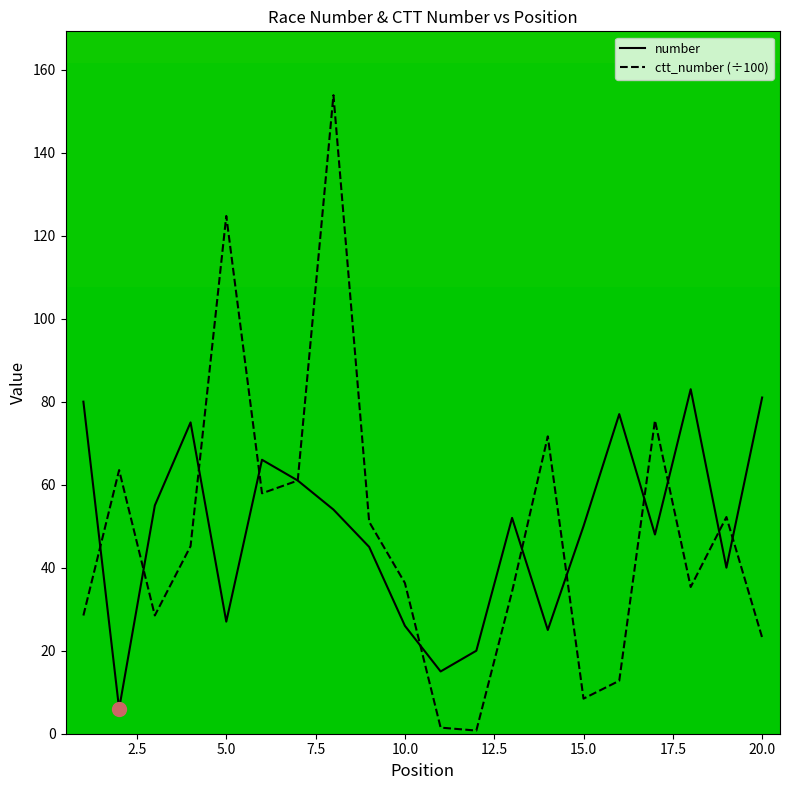

What is the maximum value for number?

83.0